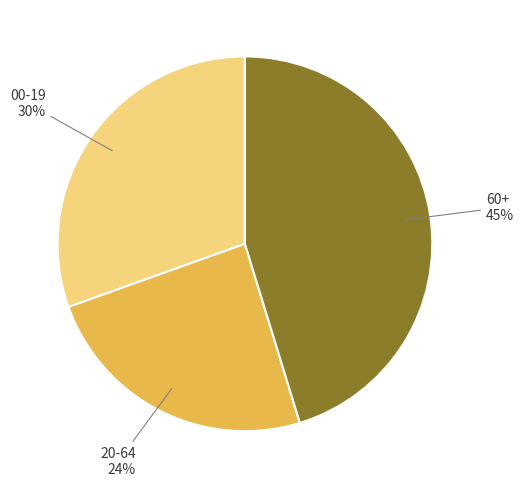

To the nearest percent, what is the difference between the largest and smallest slice percentages?

21%